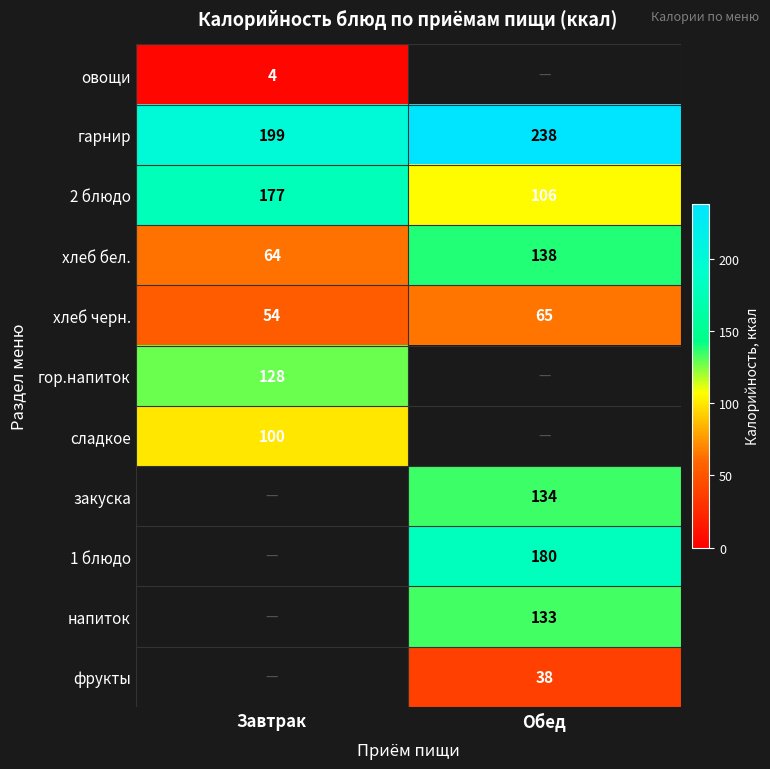

The гор.напиток series shows 38.0 at Завтрак. True or false?

False